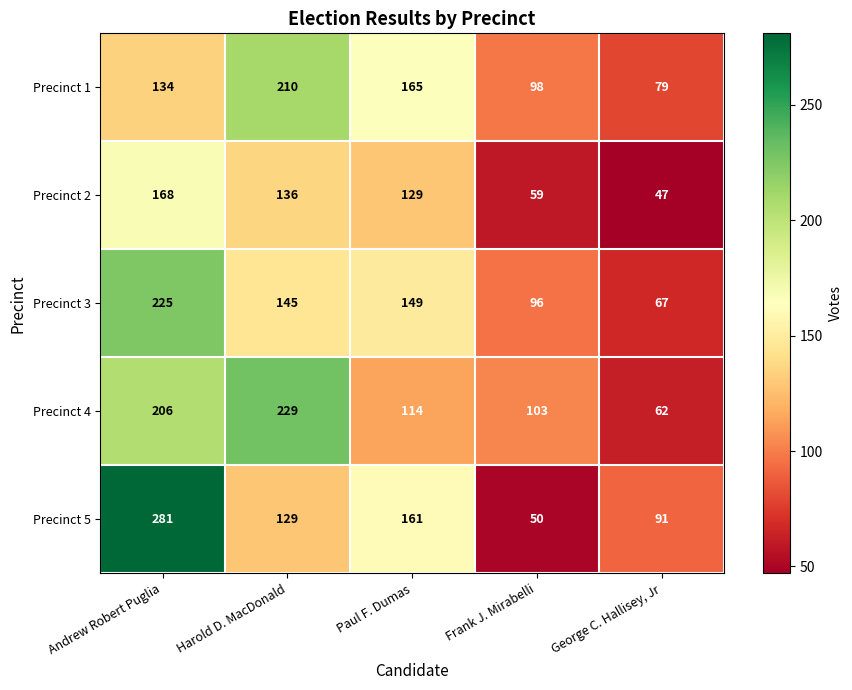

At how many categories does at least one series exceed 273?

1